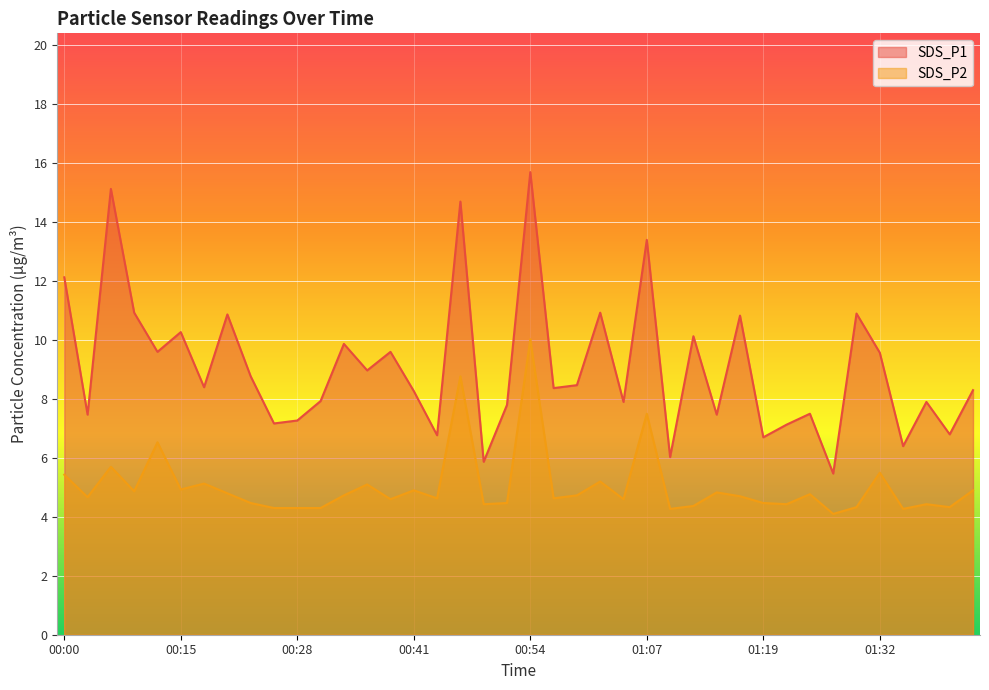

In SDS_P2, how many points are higher than both neighbors (excluding endpoints)?

13